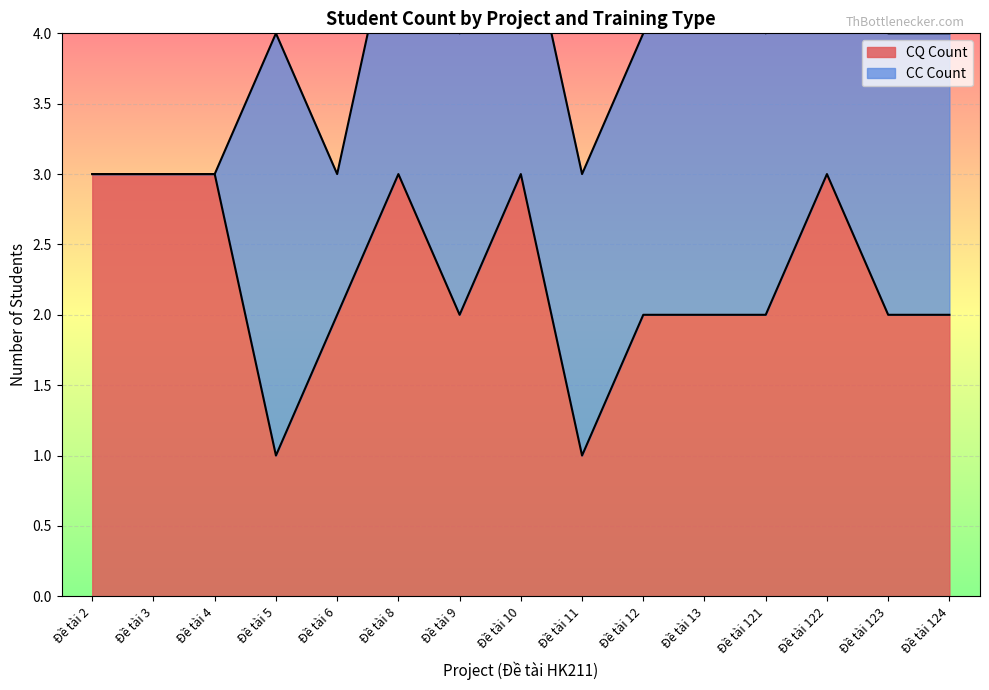

Rank the categories by value from lowest to highest.

Đề tài 5, Đề tài 11, Đề tài 6, Đề tài 9, Đề tài 12, Đề tài 13, Đề tài 121, Đề tài 123, Đề tài 124, Đề tài 2, Đề tài 3, Đề tài 4, Đề tài 8, Đề tài 10, Đề tài 122